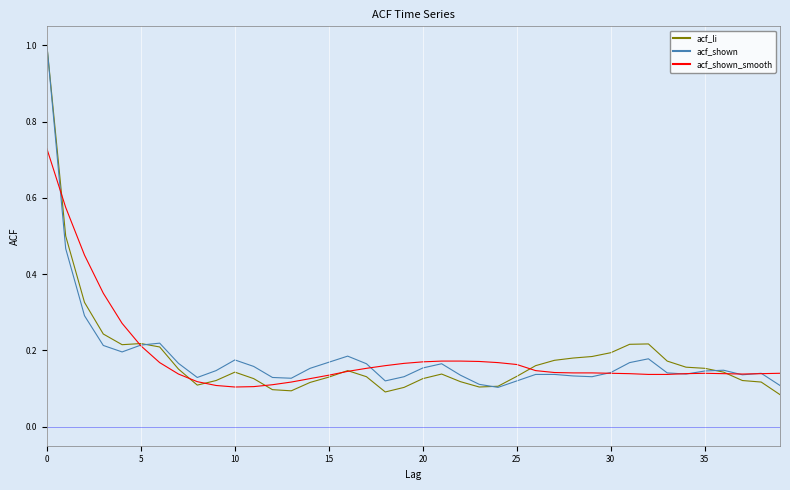

Is this an area chart (filled region under the line)?

No